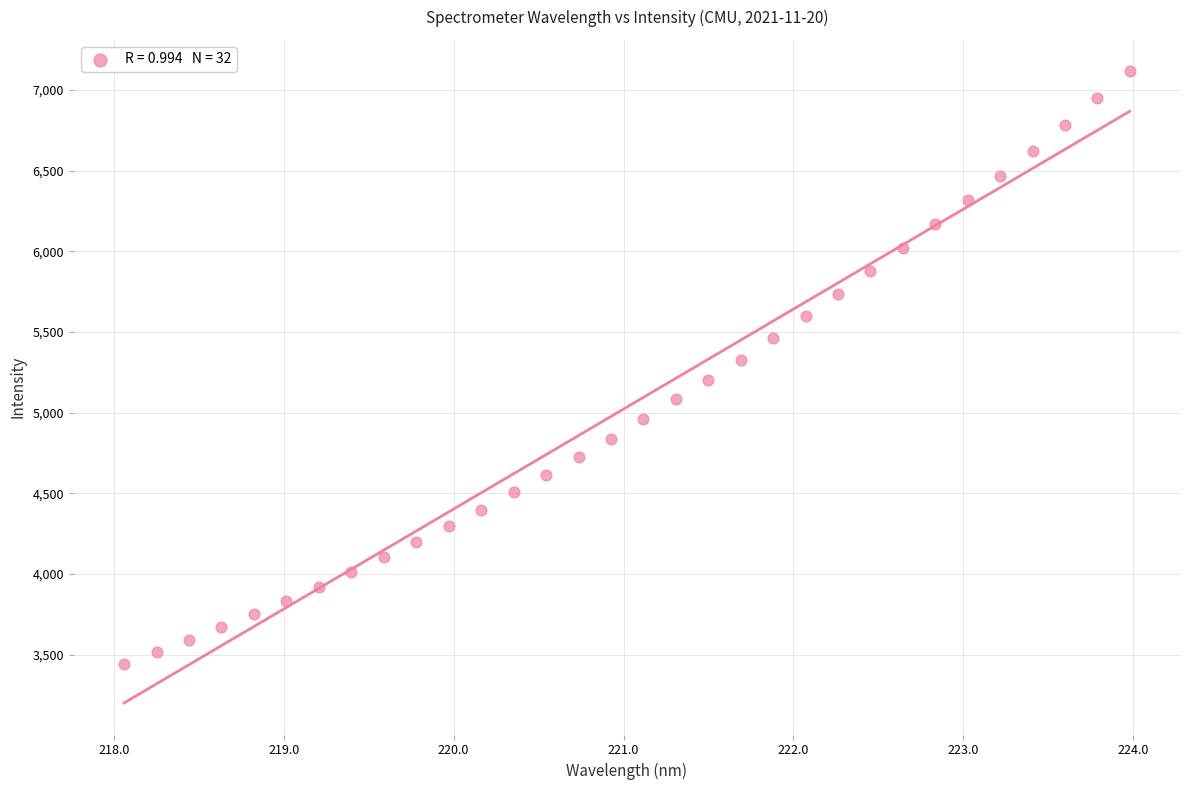

What is the range of X values (max minus min)?

5.9